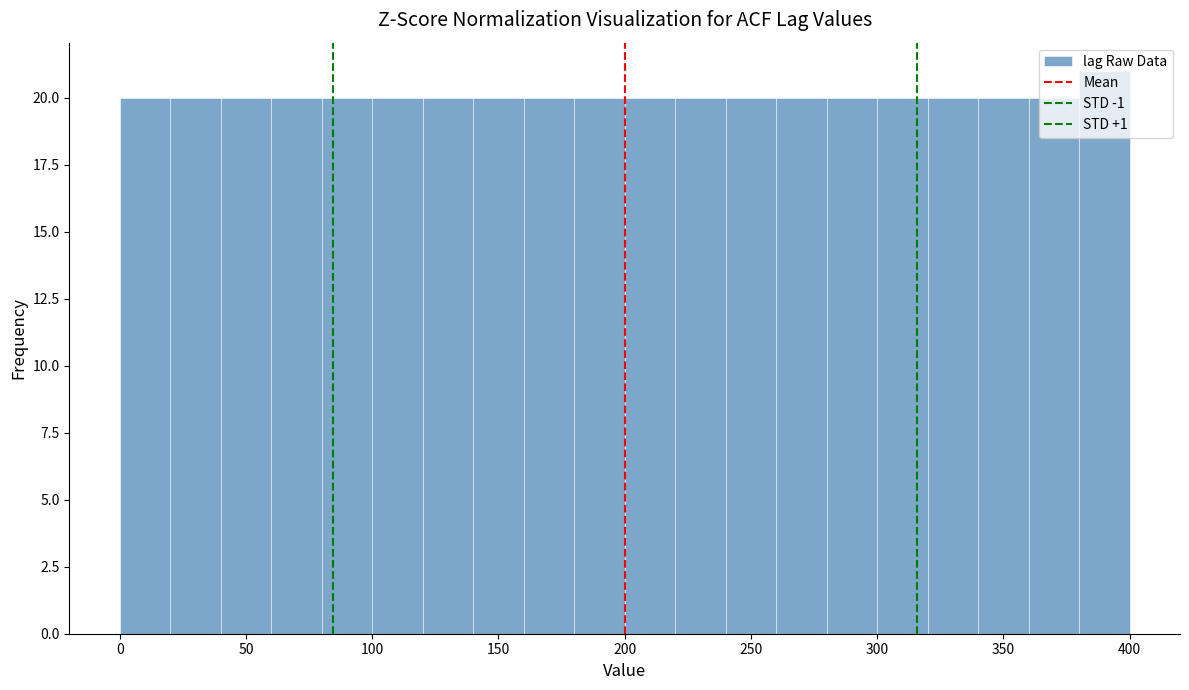

Over which range of the x-axis is the bar tallest?

380 to 400